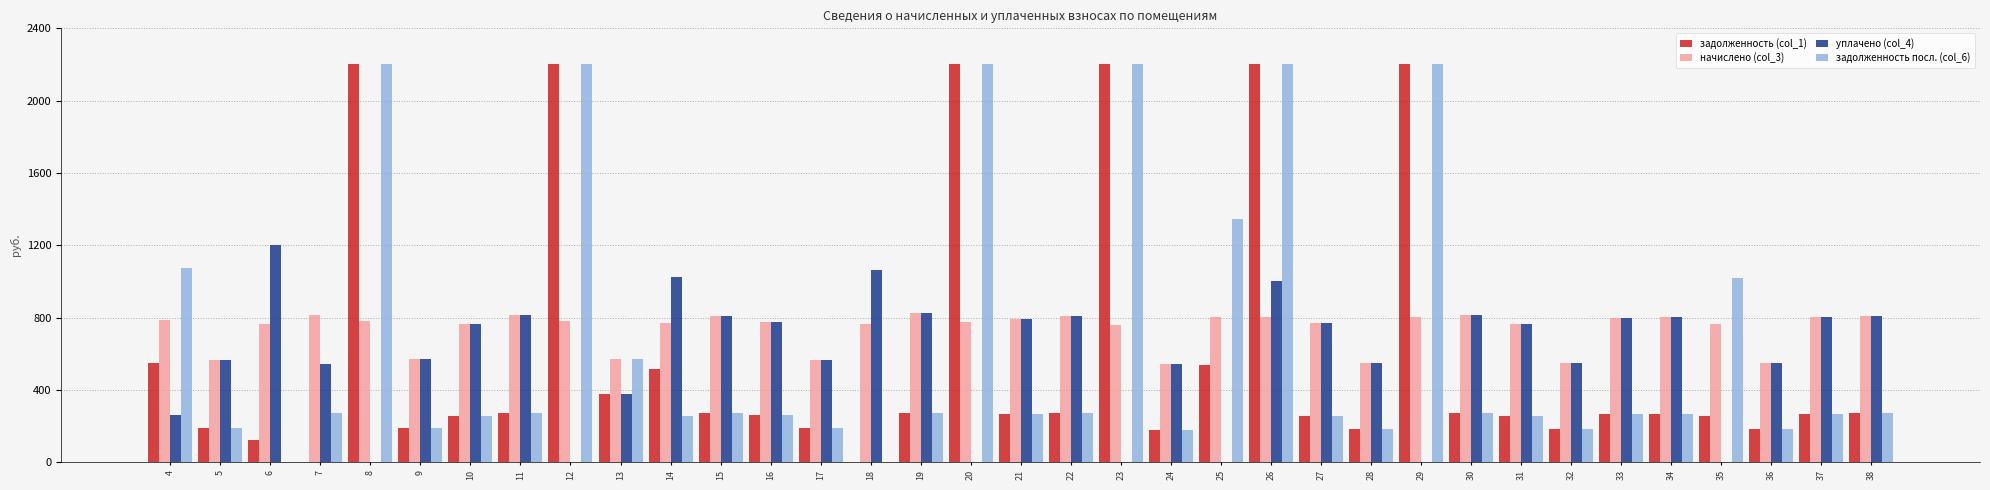

What is the sum of the задолженность (col_1) values at 4 and 26?

2746.1